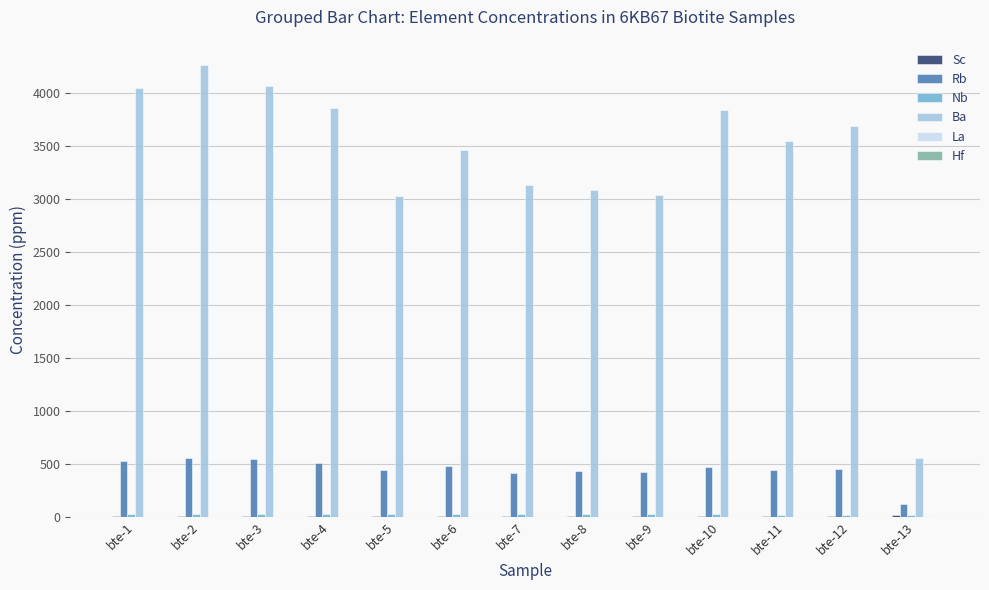

Which series has the largest total across all categories?

Ba